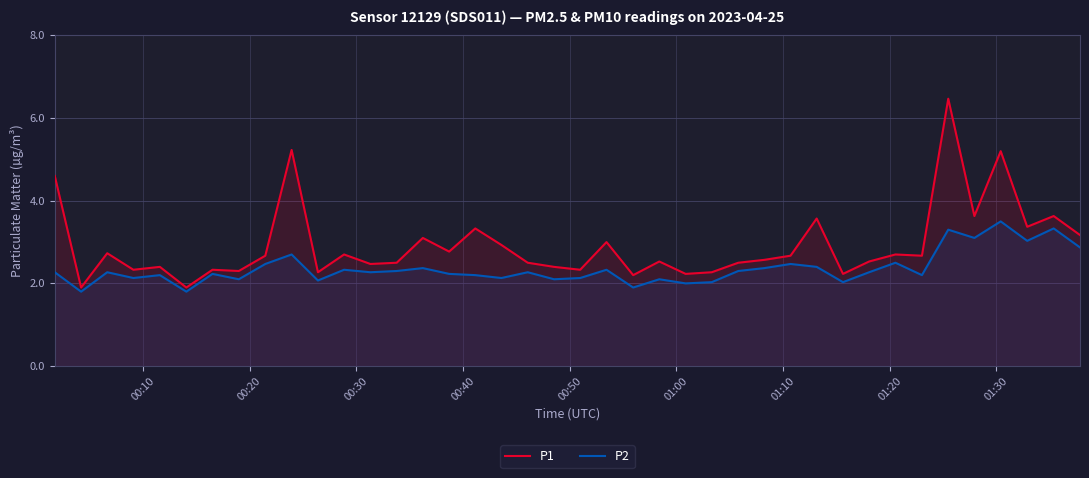

Which series has the largest total across all categories?

P1